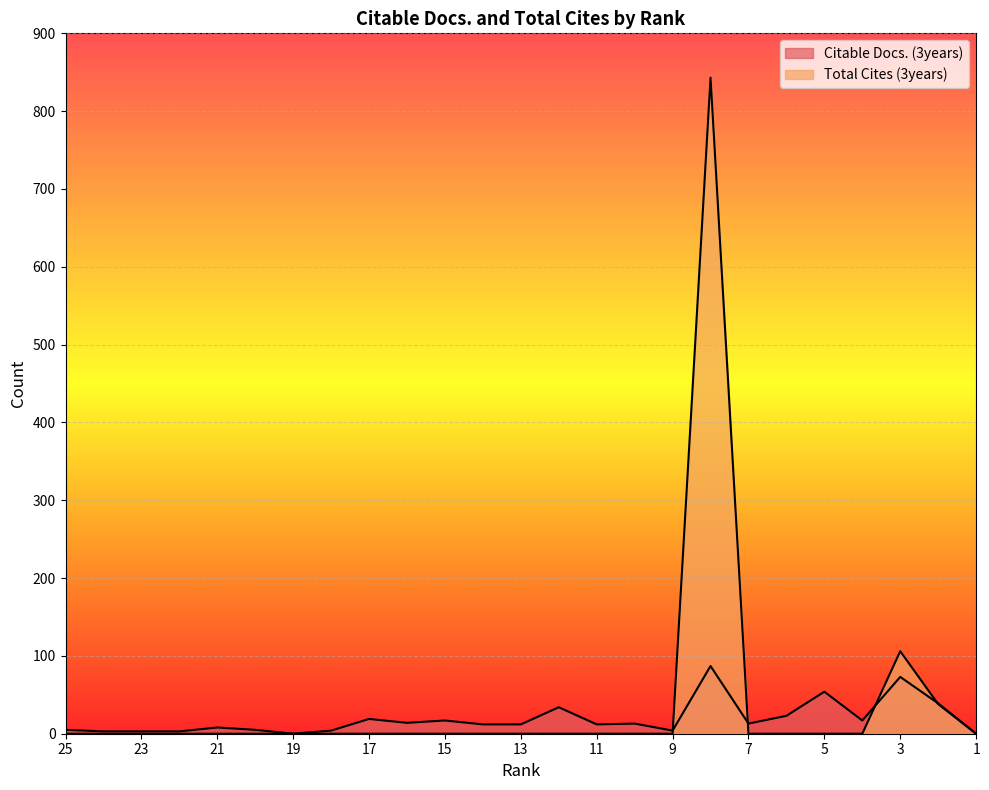

Reading left to right, extract all data points from this chart.

Citable Docs. (3years): 25=5	24=3	23=3	22=3	21=8	20=5	19=0	18=4	17=19	16=14	15=17	14=12	13=12	12=34	11=12	10=13	9=4	8=87	7=13	6=23	5=54	4=17	3=73	2=39	1=0
Total Cites (3years): 25=0	24=0	23=0	22=0	21=0	20=0	19=0	18=0	17=0	16=0	15=0	14=0	13=0	12=0	11=0	10=0	9=0	8=843	7=0	6=0	5=0	4=0	3=106	2=38	1=0